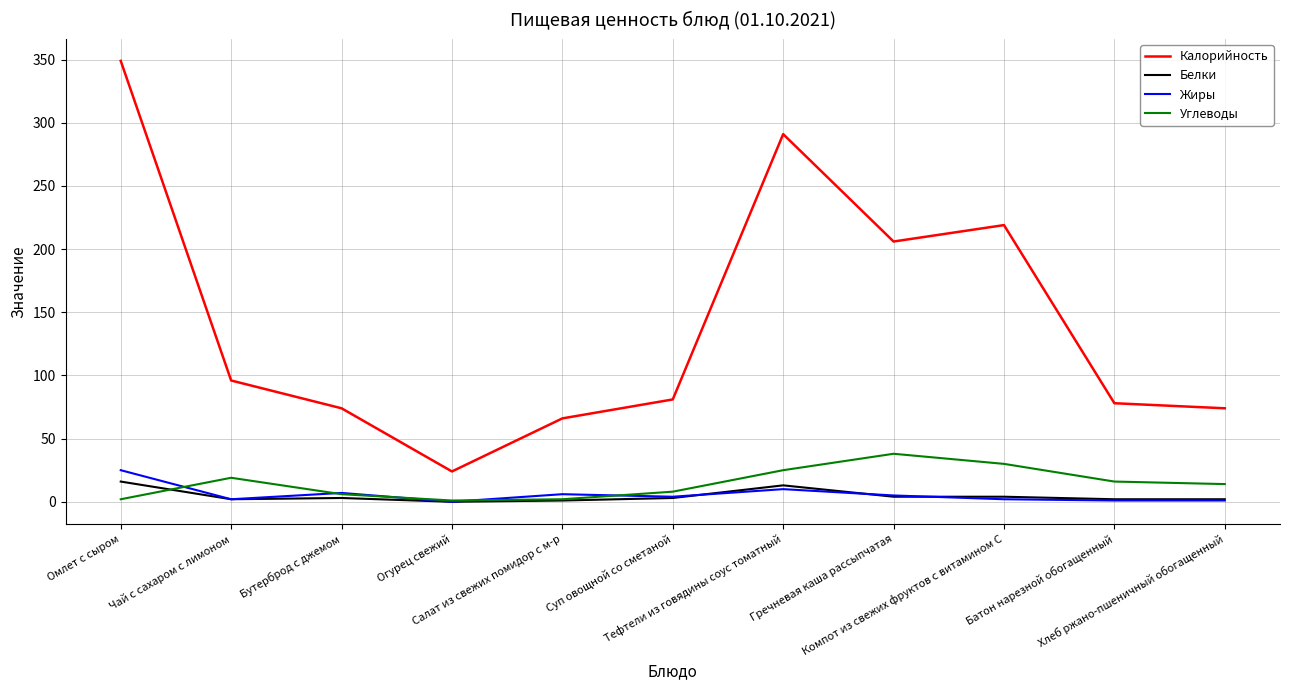

True or false: Углеводы and Калорийность cross at least once.

False